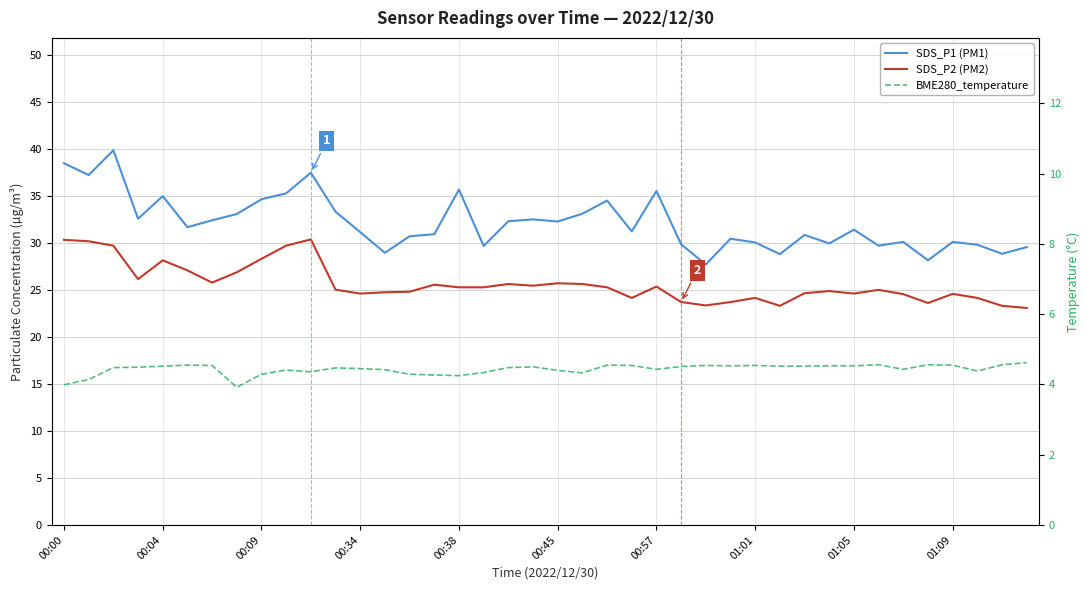

Reading left to right, extract all data points from this chart.

SDS_P1 (PM1): 38.5	37.2	39.9	32.6	35.0	31.7	32.4	33.1	34.7	35.3	37.5	33.4	31.2	29.0	30.7	30.9	35.7	29.7	32.3	32.5	32.3	33.1	34.5	31.2	35.5	29.9	27.7	30.5	30.1	28.8	30.9	30.0	31.4	29.7	30.1	28.2	30.1	29.8	28.9	29.6
SDS_P2 (PM2): 30.4	30.2	29.7	26.2	28.2	27.1	25.8	26.9	28.3	29.7	30.4	25.1	24.6	24.8	24.8	25.6	25.3	25.3	25.6	25.5	25.7	25.6	25.3	24.2	25.4	23.7	23.4	23.7	24.2	23.3	24.7	24.9	24.6	25.0	24.6	23.6	24.6	24.2	23.3	23.1
BME280_temperature: 4.0	4.1	4.5	4.5	4.5	4.5	4.5	3.9	4.3	4.4	4.4	4.5	4.5	4.4	4.3	4.3	4.2	4.3	4.5	4.5	4.4	4.3	4.5	4.5	4.4	4.5	4.5	4.5	4.5	4.5	4.5	4.5	4.5	4.6	4.4	4.6	4.5	4.4	4.6	4.6